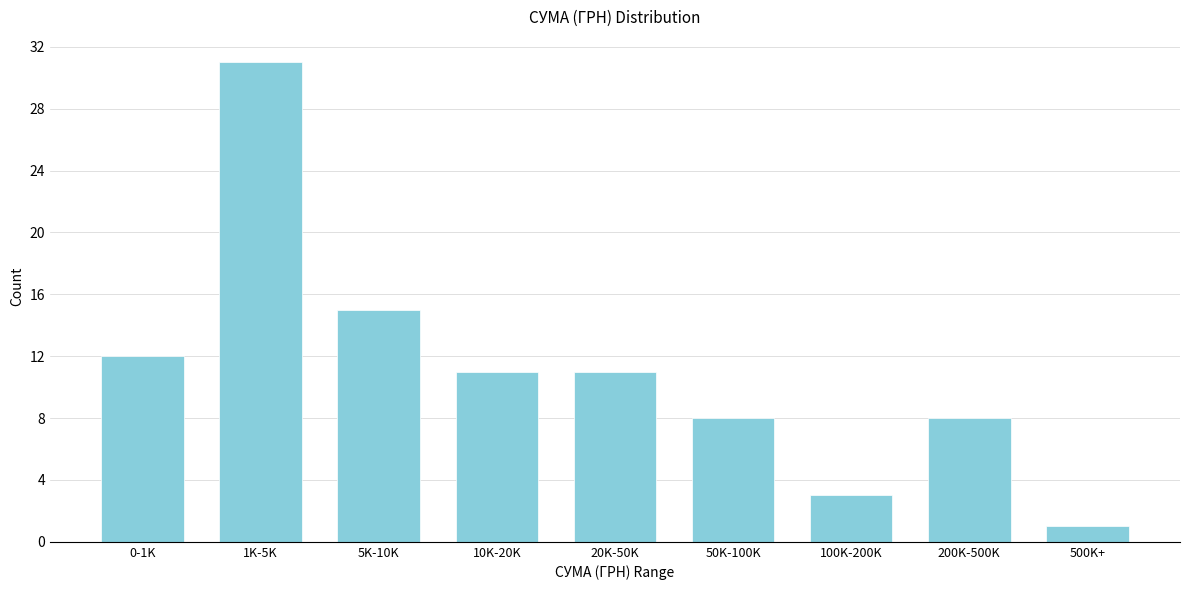

Reading left to right, what are all the values shown in this chart?

12	31	15	11	11	8	3	8	1